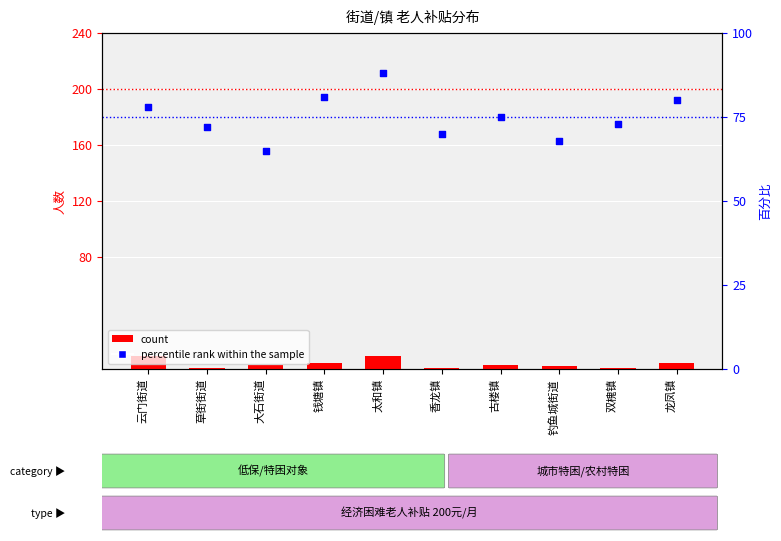

At how many categories does at least one series exceed 30?

10